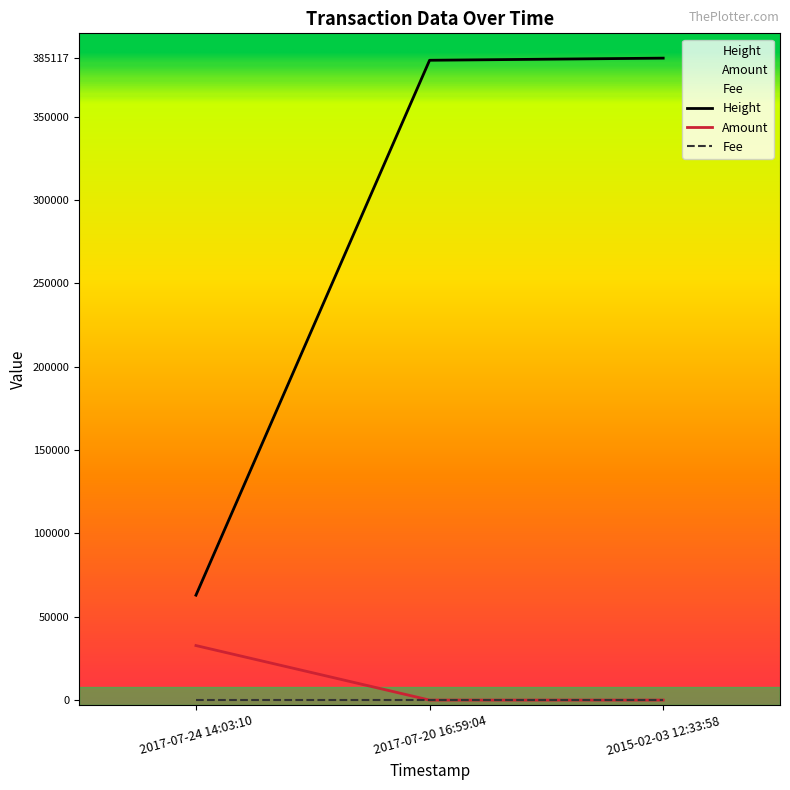

What is the minimum value for Fee?

1